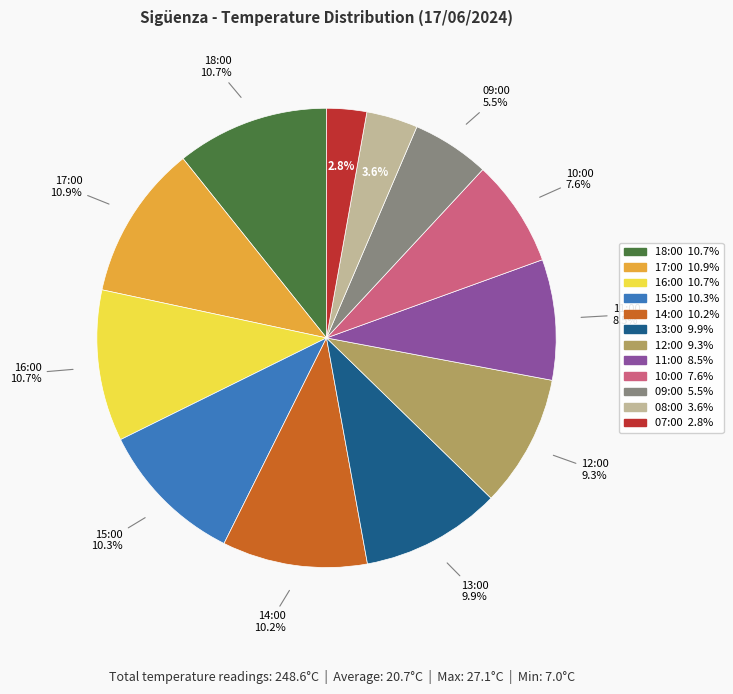

How many slices are in this pie chart?

12